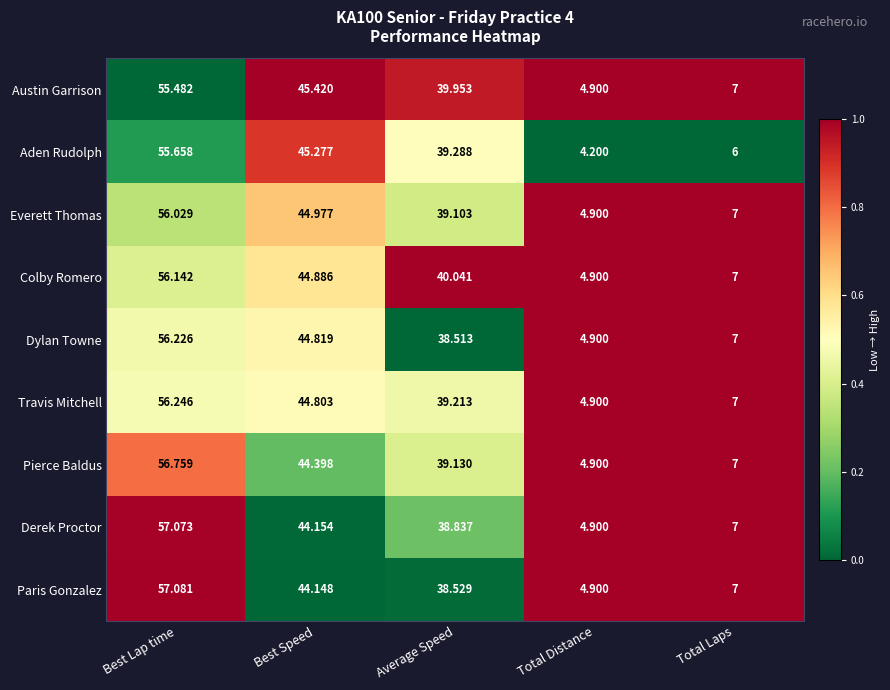

Where is Aden Rudolph nearest to the value 29?

Average Speed